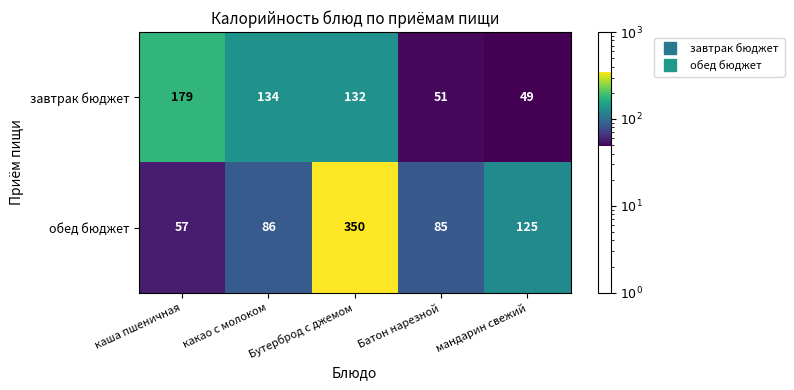

At Батон нарезной, list the series in order from smallest to largest.

завтрак бюджет, обед бюджет